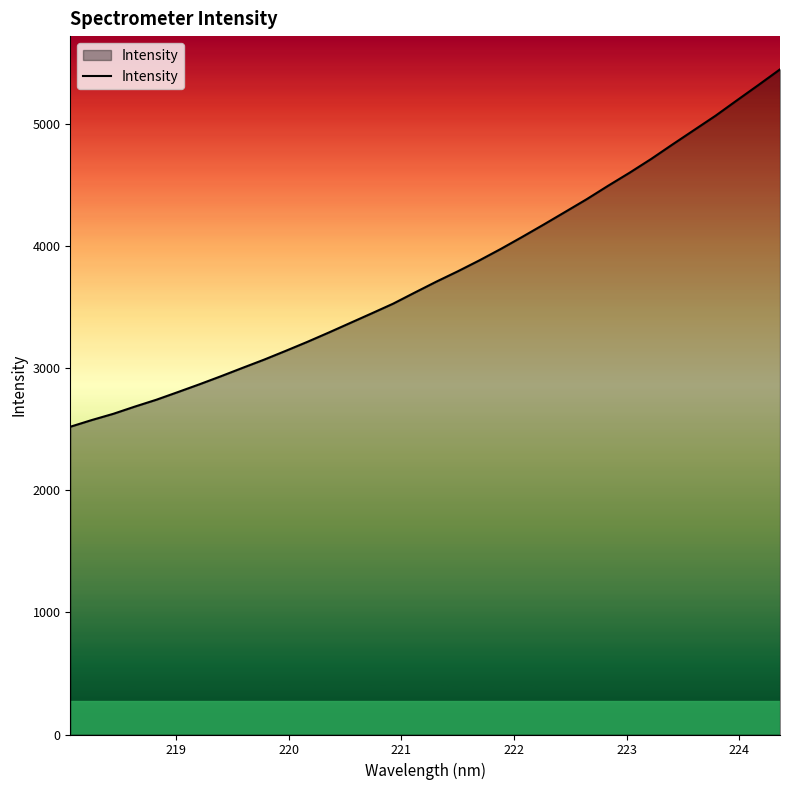

What is the difference between the maximum and minimum values?

2925.9